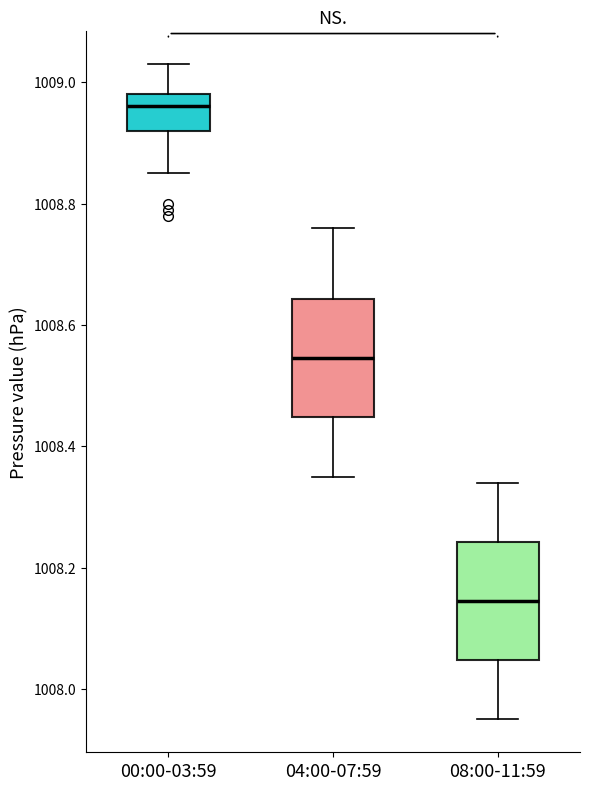

Where does the median line of the box for 00:00-03:59 sit on the y-axis? The values are not printed on the chart, so give them approximately, as read against the axis.

1008.96